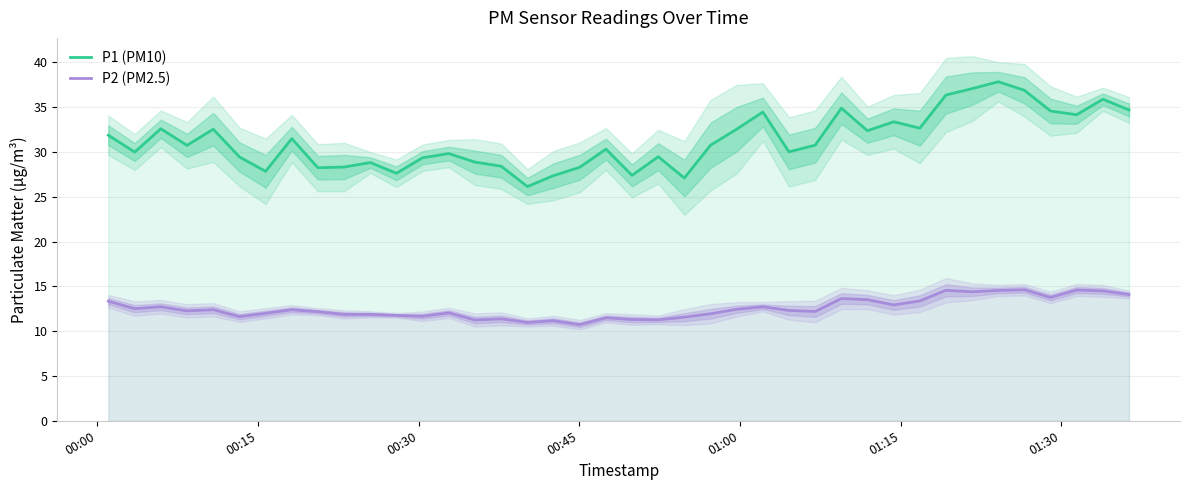

What is the minimum value for P2 (PM2.5)?

10.7